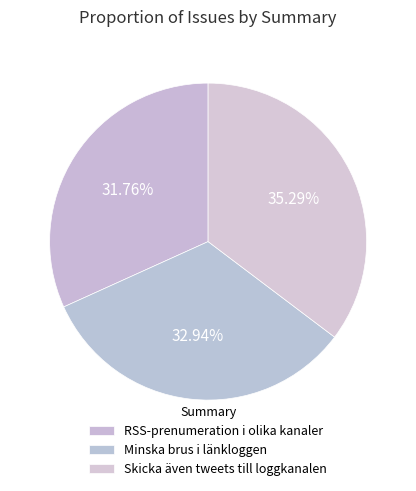

Is RSS-prenumeration i olika kanaler the majority of the pie?

No